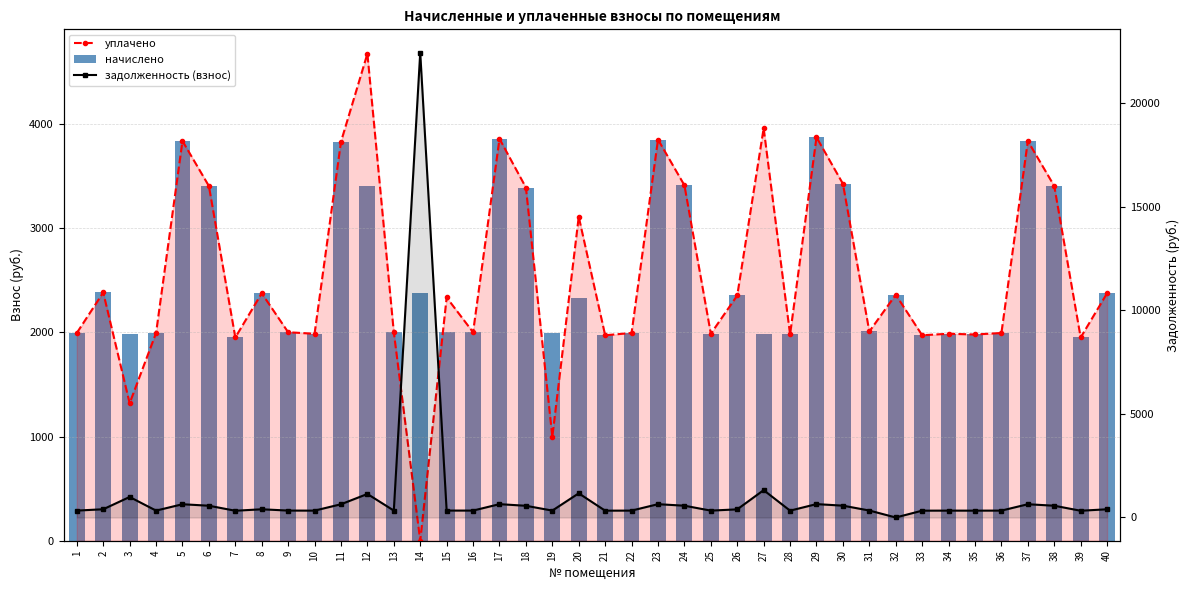

What is the value of the начислено bar at the 35th from the left?

1980.0